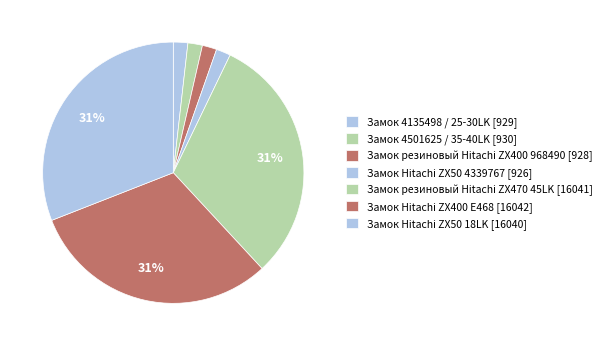

To the nearest percent, what percentage of the pie is Замок 4135498 / 25-30LK?

2%